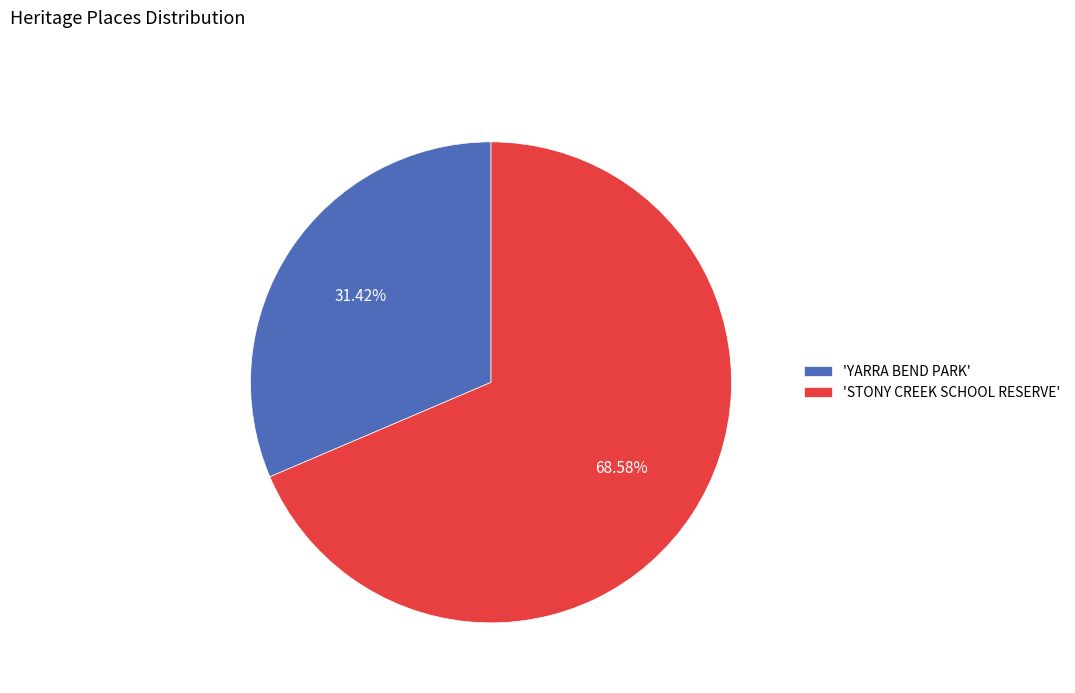

Rank the categories by value from lowest to highest.

'YARRA BEND PARK', 'STONY CREEK SCHOOL RESERVE'